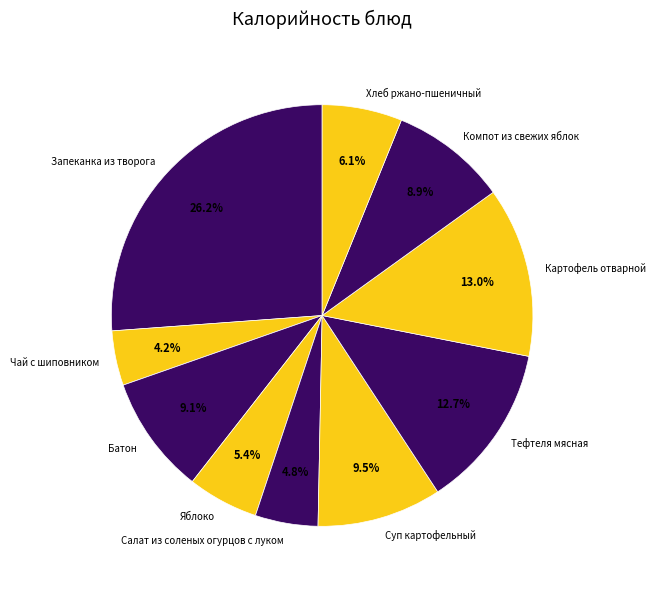

How many slices are in this pie chart?

10